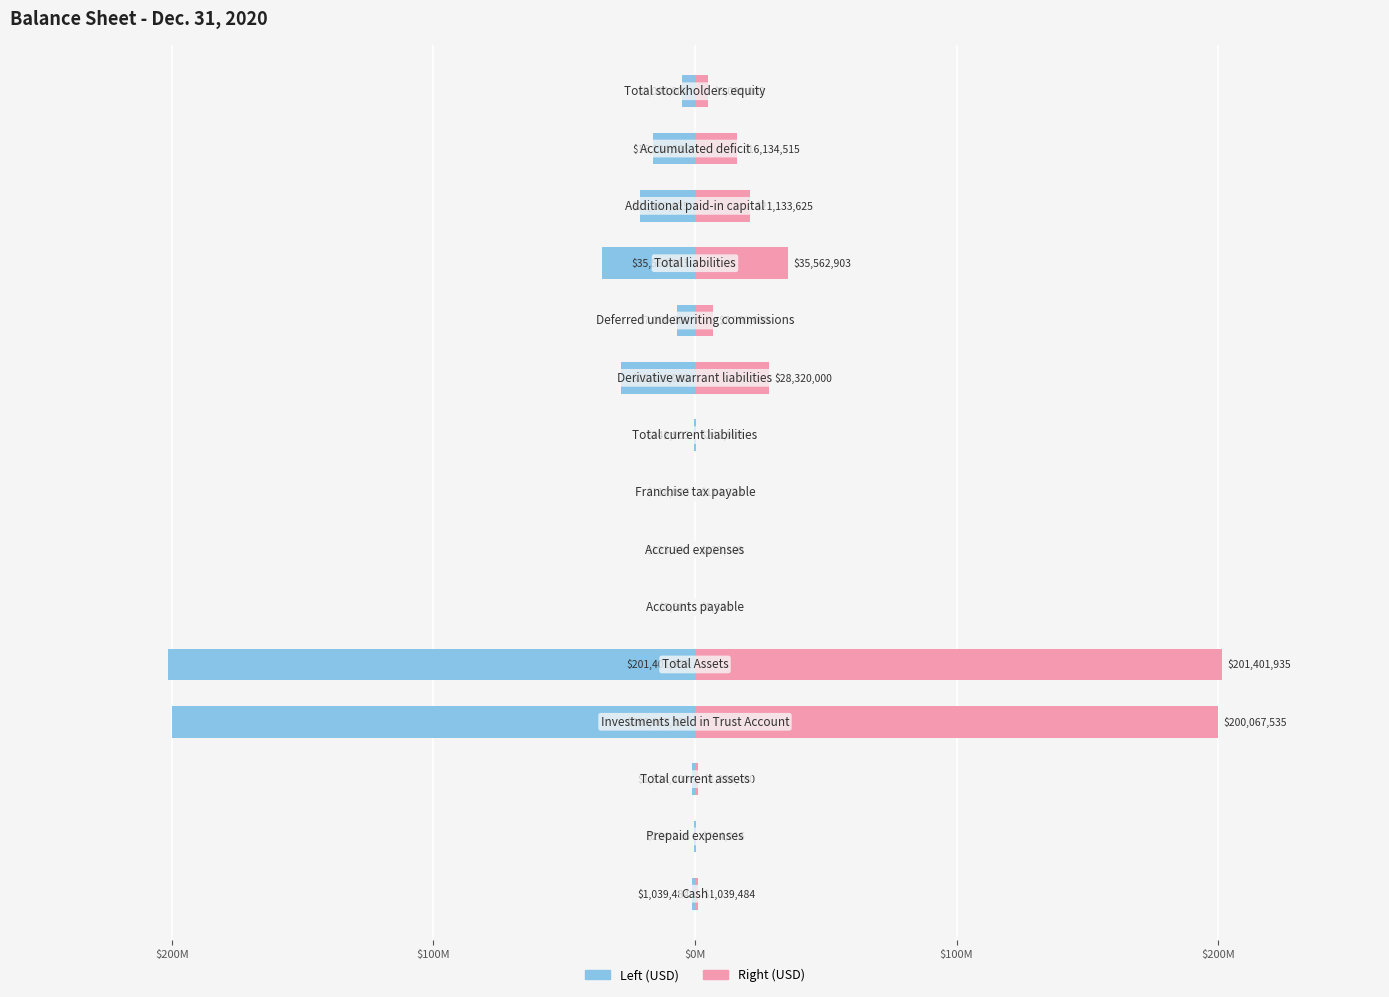

Which series has the largest total across all categories?

Dec. 31, 2020 (right)